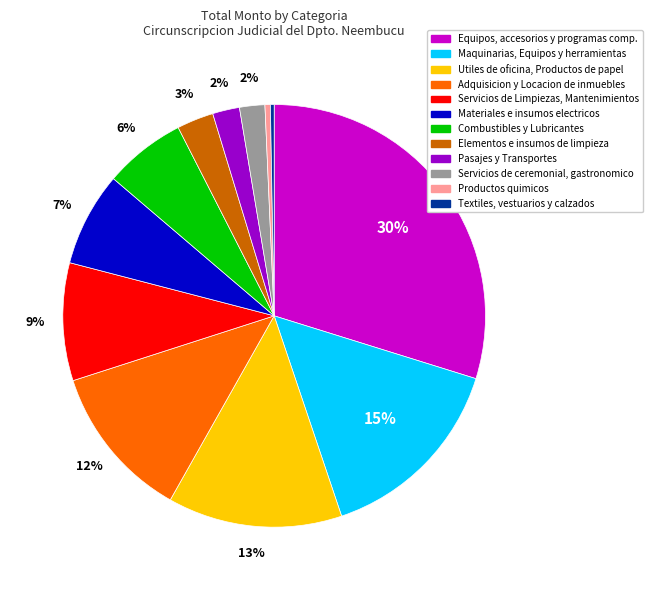

What is the largest slice in the pie chart?

Equipos, accesorios y programas comp.